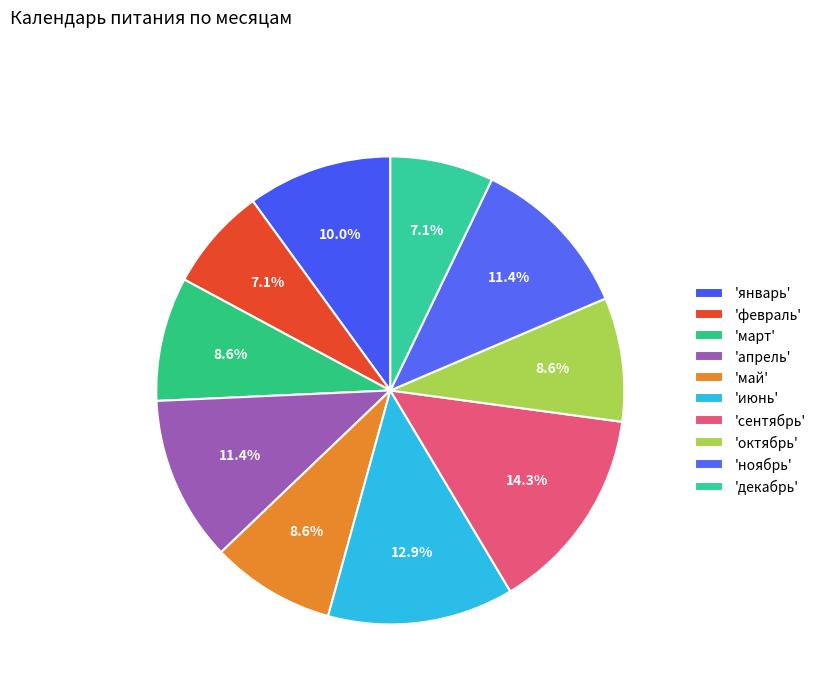

How many slices are in this pie chart?

10